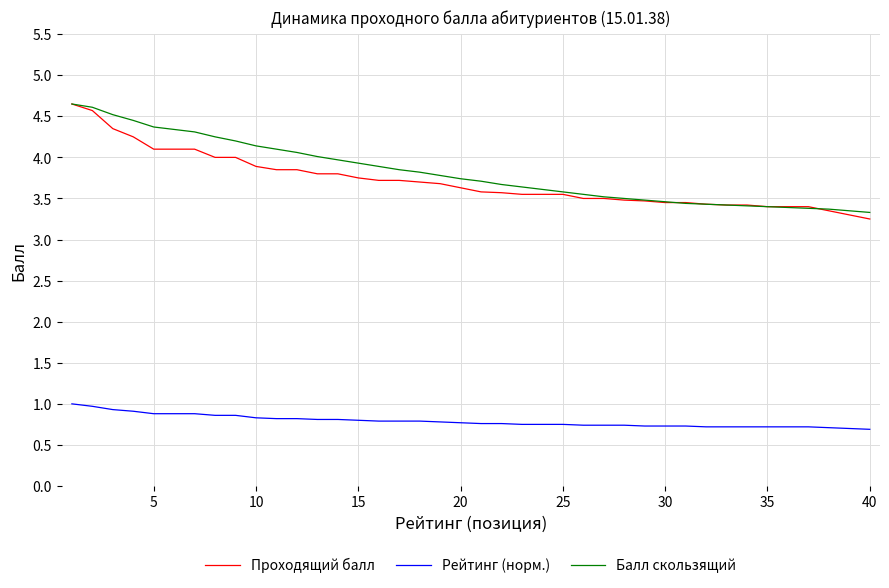

True or false: Проходящий балл and Рейтинг (норм.) intersect in this chart.

False